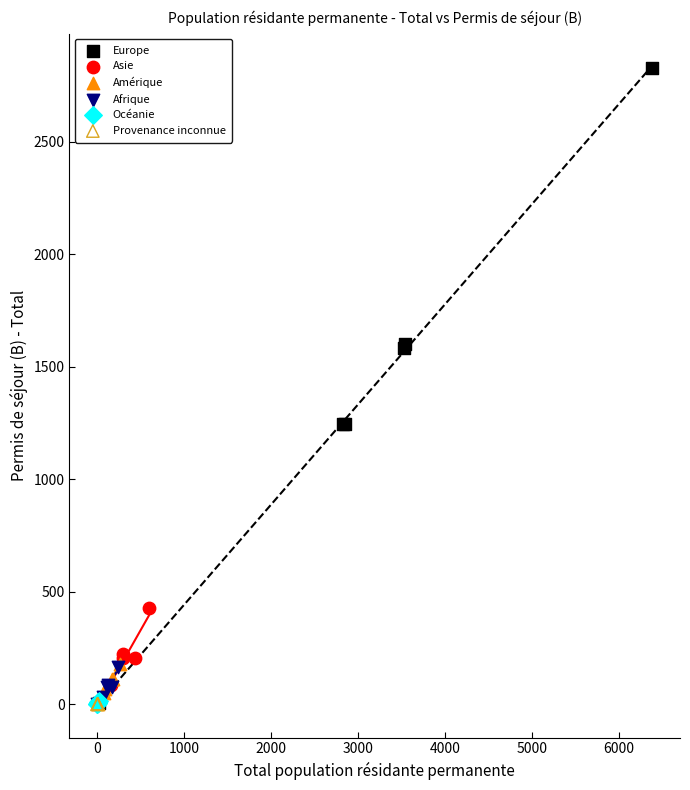

Which series has the widest spread of Y values?

Europe